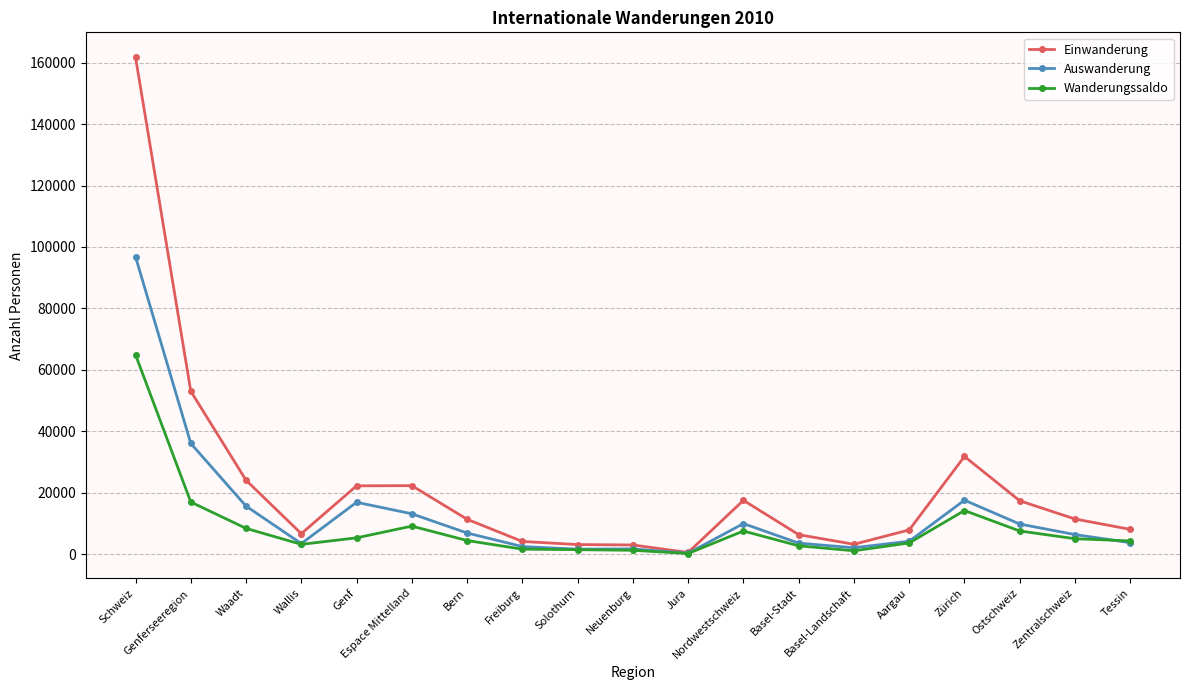

Which category has the highest value across all series?

Schweiz